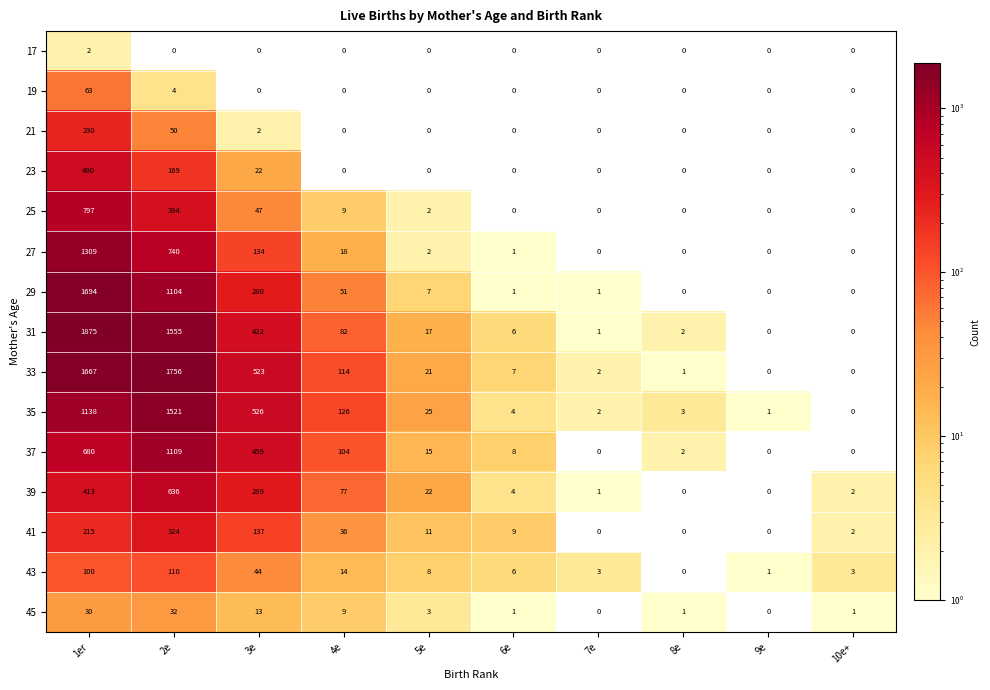

What is the difference between the second highest and second lowest values in the 37 series?

680